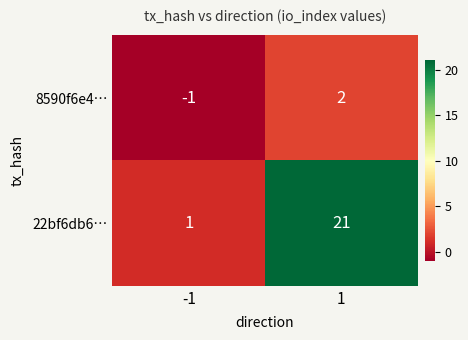

What is the maximum value shown in the chart?

21